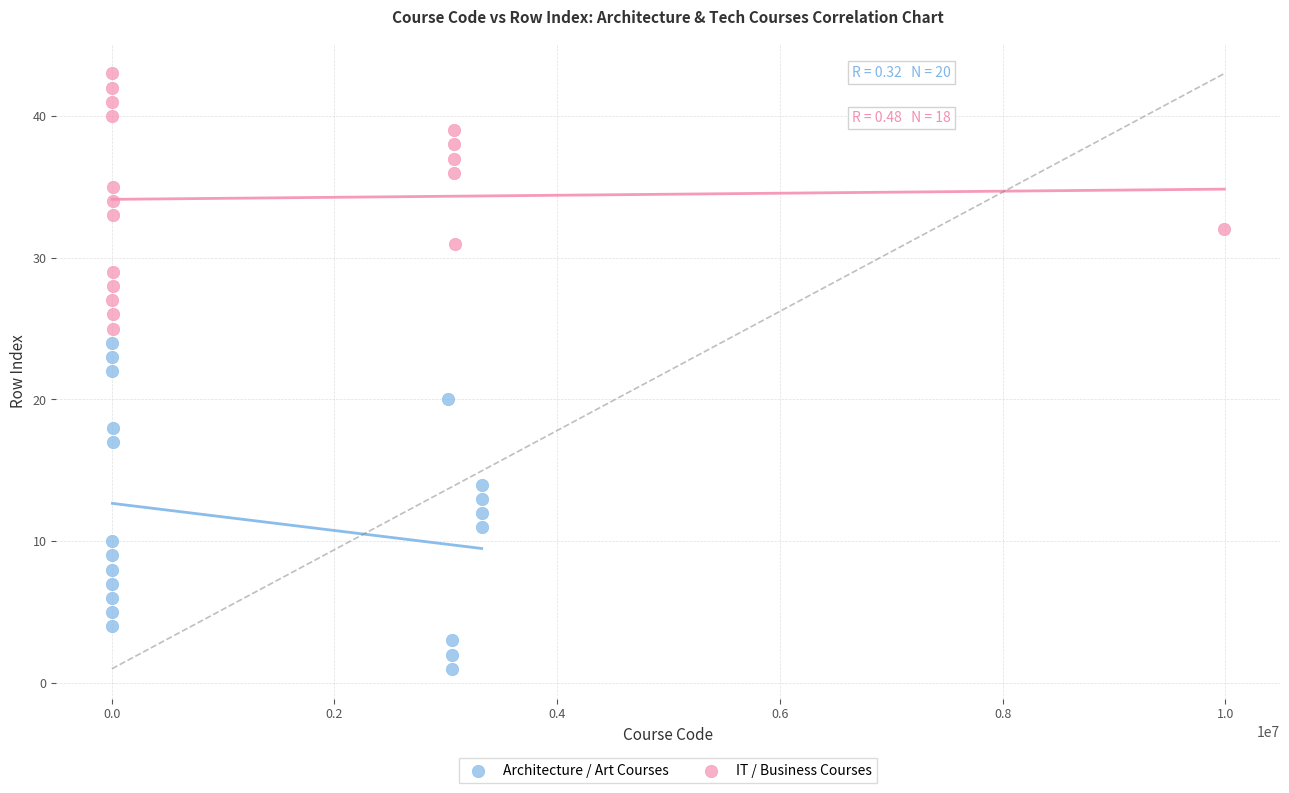

Which series reaches the maximum Y coordinate?

IT / Business Courses